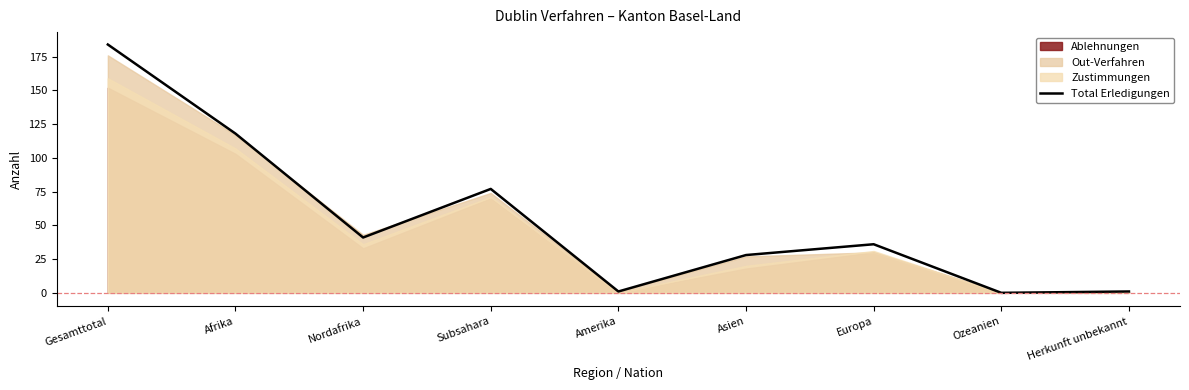

What is the difference between the values at Europa and Asien?

8